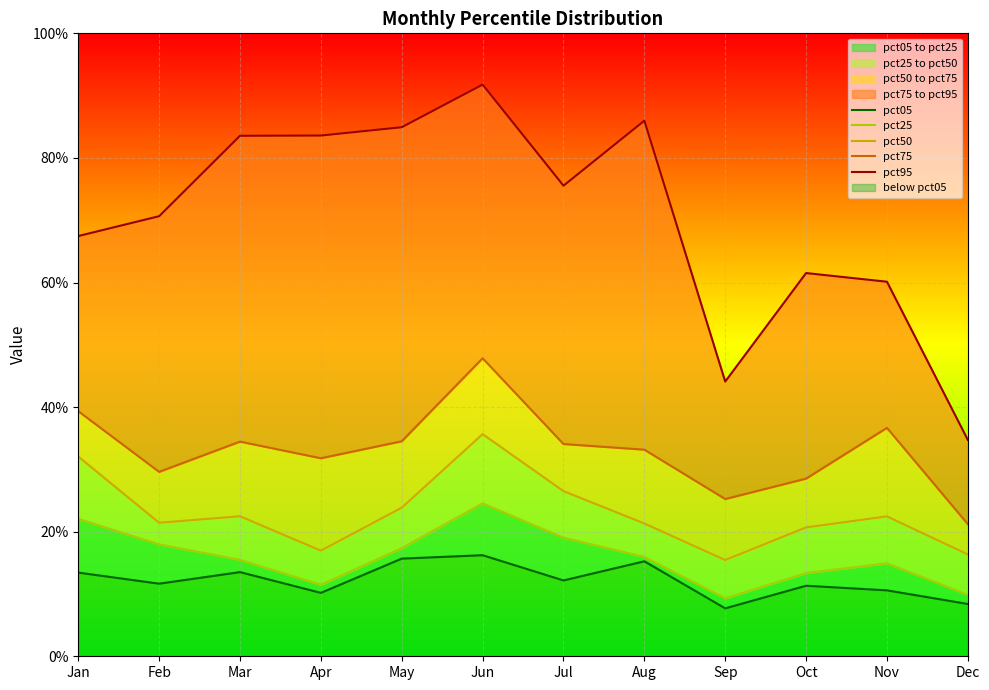

Reading left to right, transcribe all the data shown in this chart.

pct05: 0.1	0.1	0.1	0.1	0.2	0.2	0.1	0.2	0.1	0.1	0.1	0.1
pct25: 0.2	0.2	0.2	0.1	0.2	0.2	0.2	0.2	0.1	0.1	0.1	0.1
pct50: 0.3	0.2	0.2	0.2	0.2	0.4	0.3	0.2	0.2	0.2	0.2	0.2
pct75: 0.4	0.3	0.3	0.3	0.3	0.5	0.3	0.3	0.3	0.3	0.4	0.2
pct95: 0.7	0.7	0.8	0.8	0.8	0.9	0.8	0.9	0.4	0.6	0.6	0.3